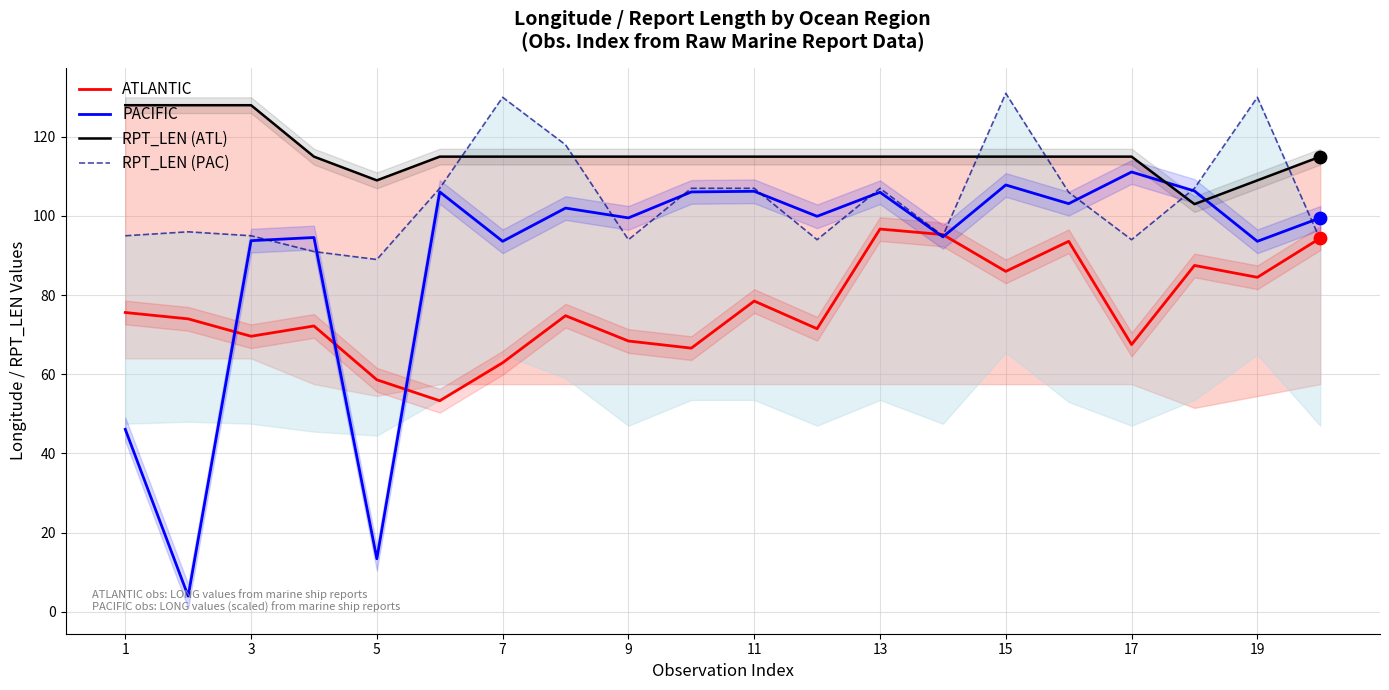

Which series has the largest total across all categories?

RPT_LEN (ATL)